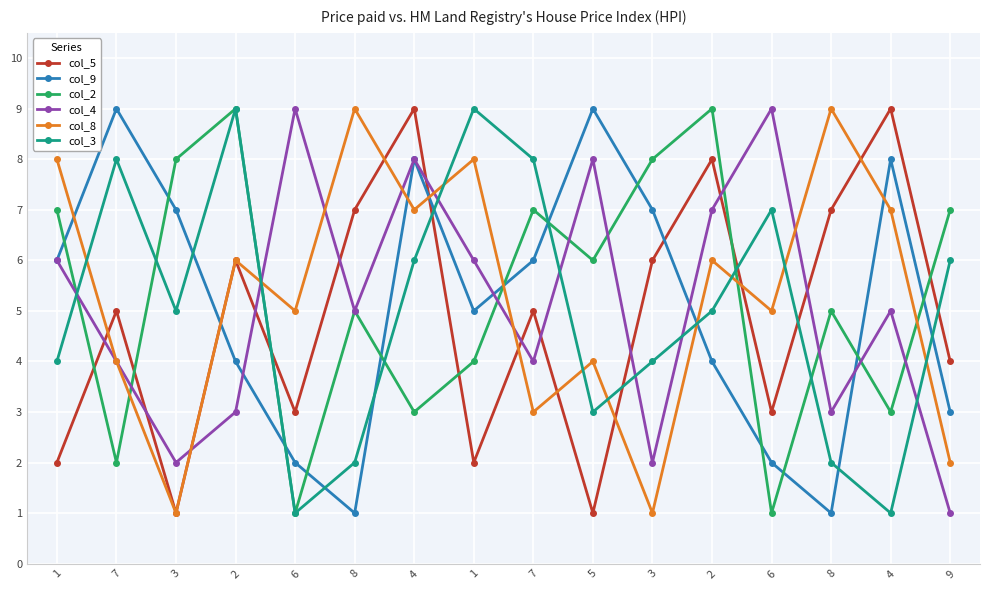

How many lines are shown in the chart?

6